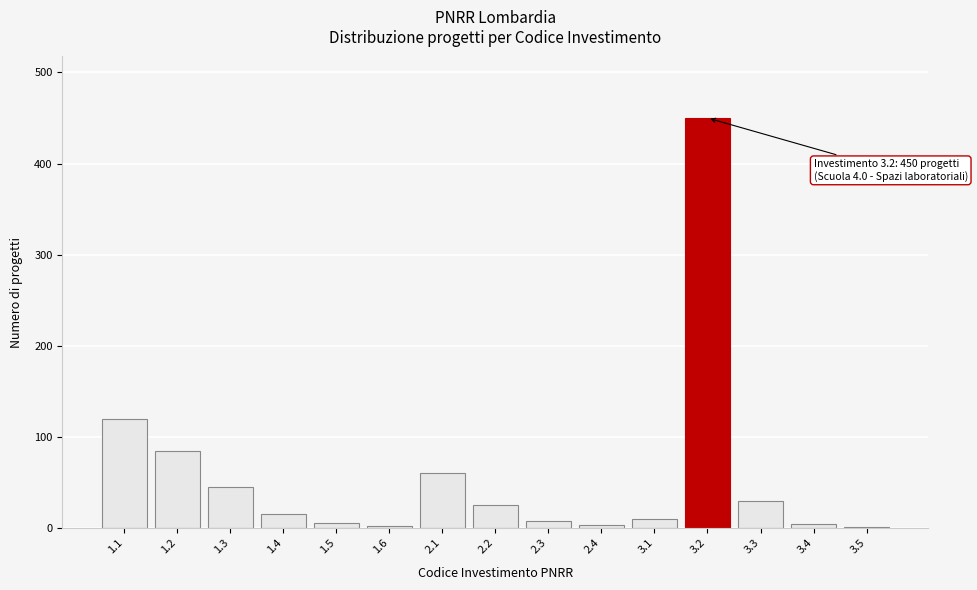

What is the maximum value shown in the chart?

450